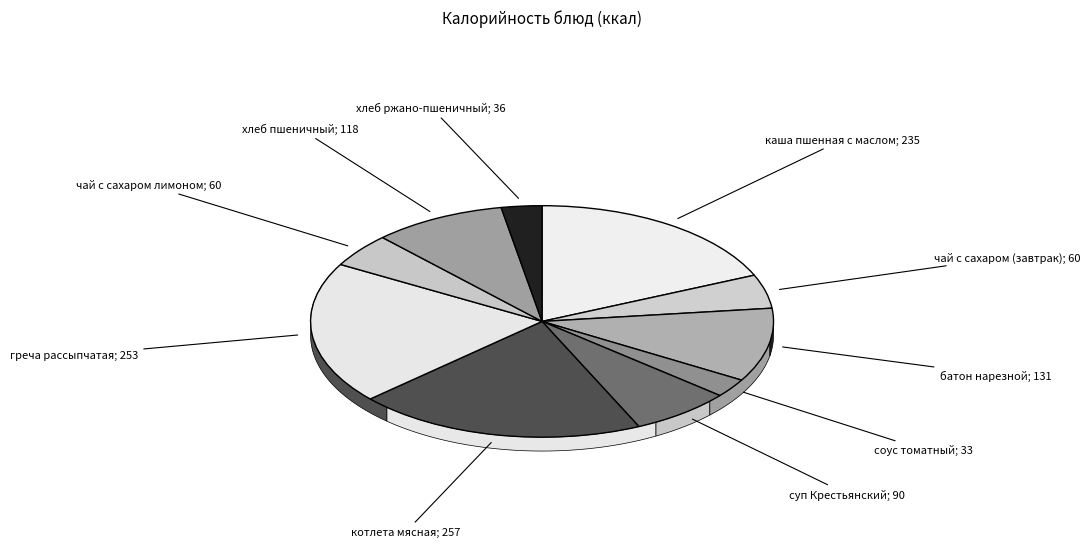

True or false: каша пшенная с маслом accounts for 4% of the total.

False